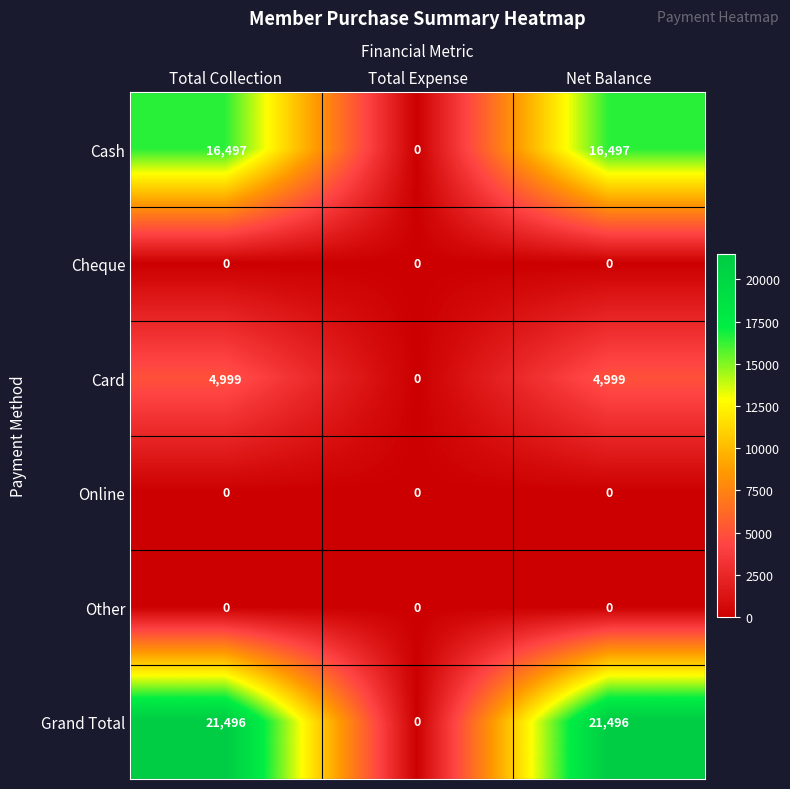

Which series has the largest total across all categories?

Grand Total